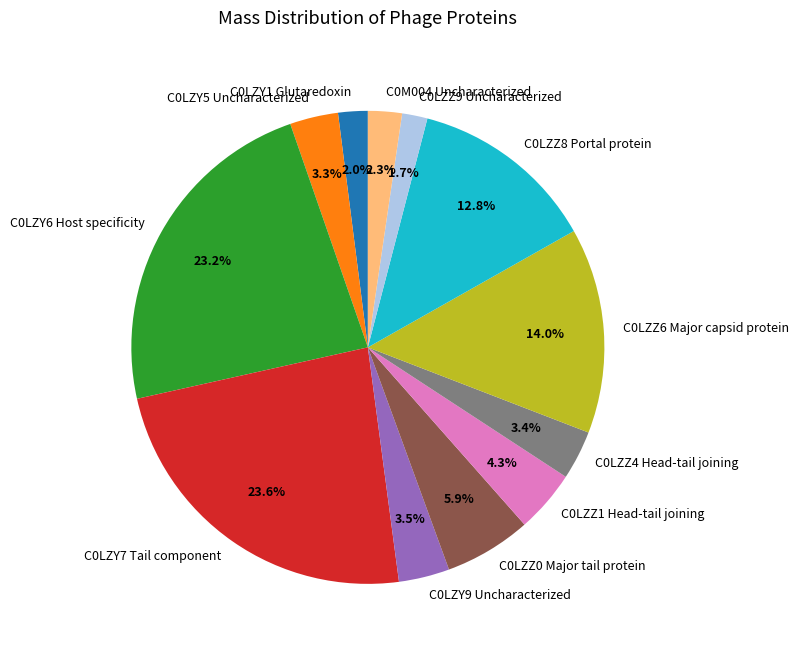

To the nearest percent, what is the combined percentage of C0LZY9 Uncharacterized and C0LZZ4 Head-tail joining?

7%